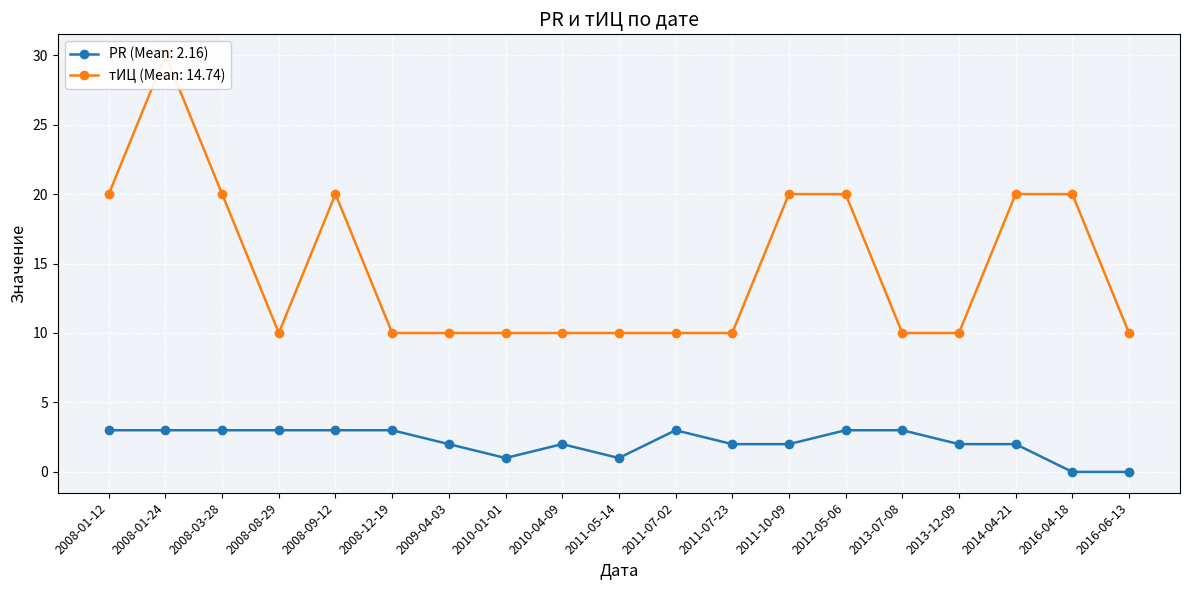

Which series has the largest total across all categories?

тИЦ